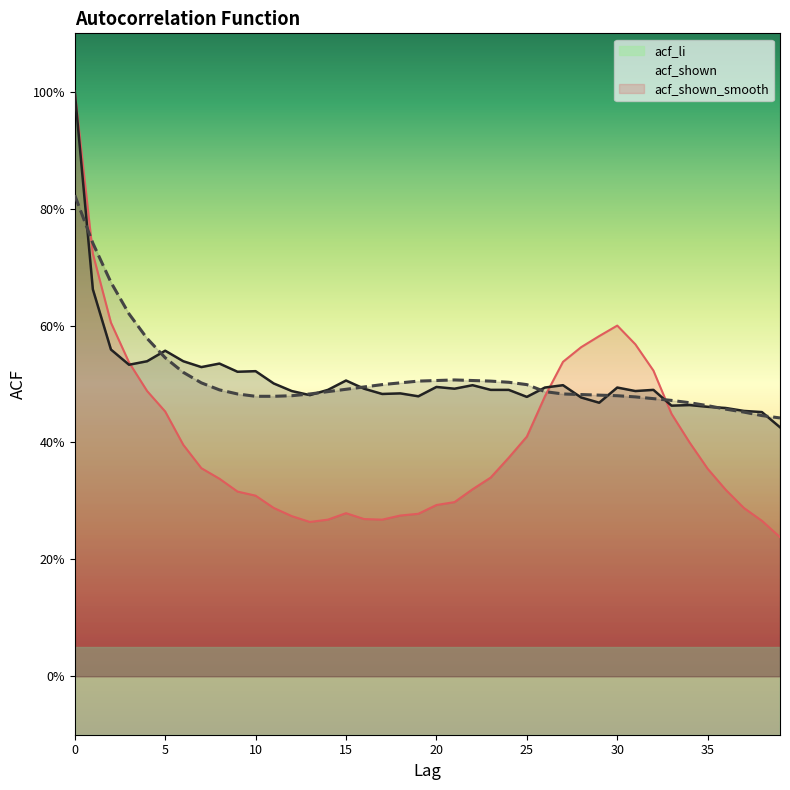

Which series changed the most between 3 and 38?

acf_li